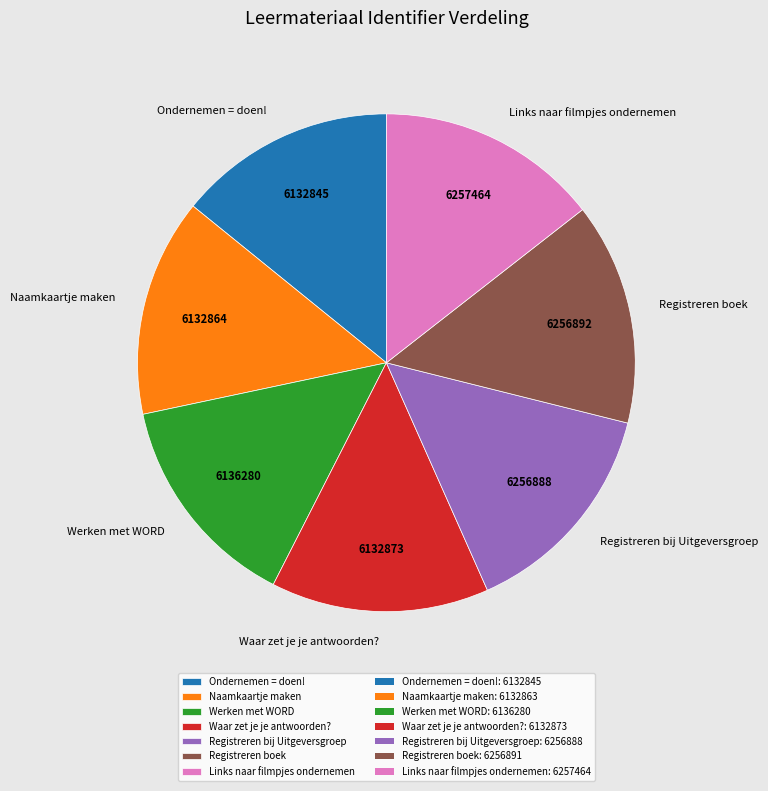

Does any single category account for the majority?

No